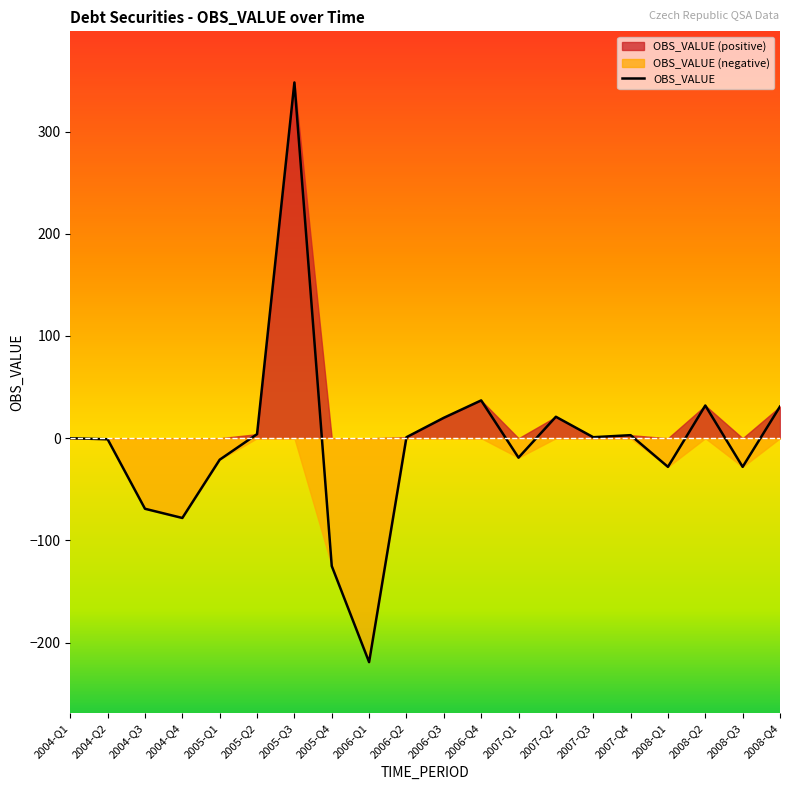

What is the minimum value shown in the chart?

-219